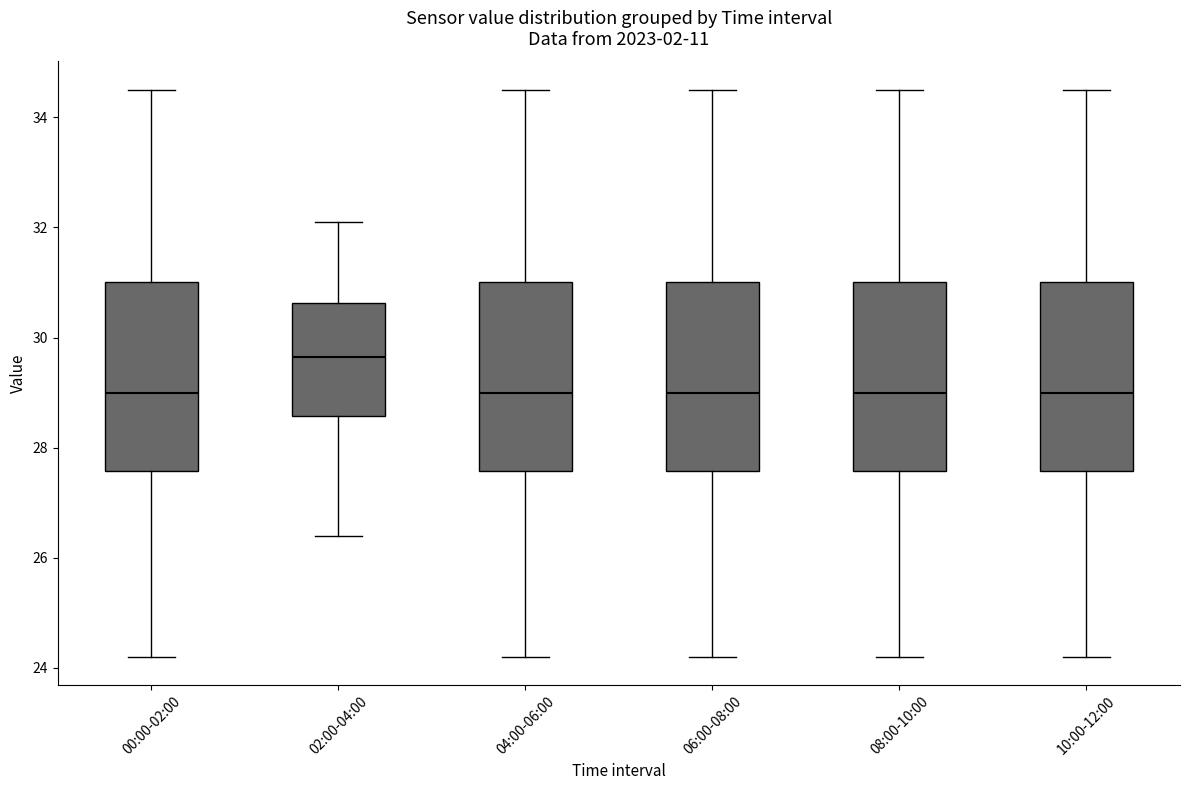

Reading left to right, read every box against the y-axis: the position of its median line, the range the box covers, and the ends of its whiskers. The values are not printed on the chart, so give them approximately, as read against the axis.

00:00-02:00: median 29.0, box 27.6 to 31.0, whiskers 24.2 to 34.6
02:00-04:00: median 29.6, box 28.6 to 30.6, whiskers 26.4 to 32.2
04:00-06:00: median 29.0, box 27.6 to 31.0, whiskers 24.2 to 34.6
06:00-08:00: median 29.0, box 27.6 to 31.0, whiskers 24.2 to 34.6
08:00-10:00: median 29.0, box 27.6 to 31.0, whiskers 24.2 to 34.6
10:00-12:00: median 29.0, box 27.6 to 31.0, whiskers 24.2 to 34.6